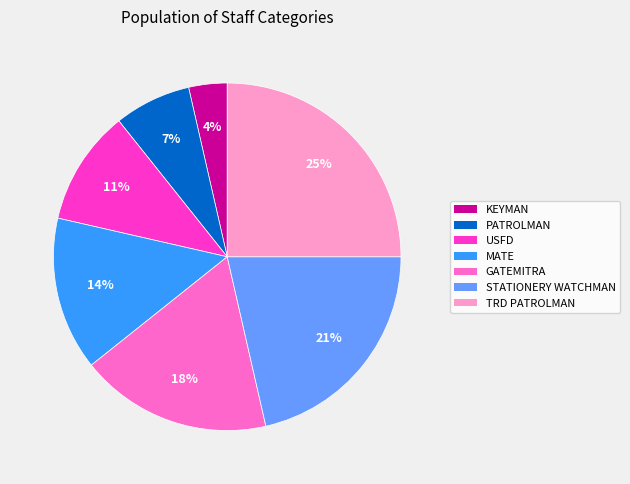

To the nearest percent, what is the average slice percentage?

14%